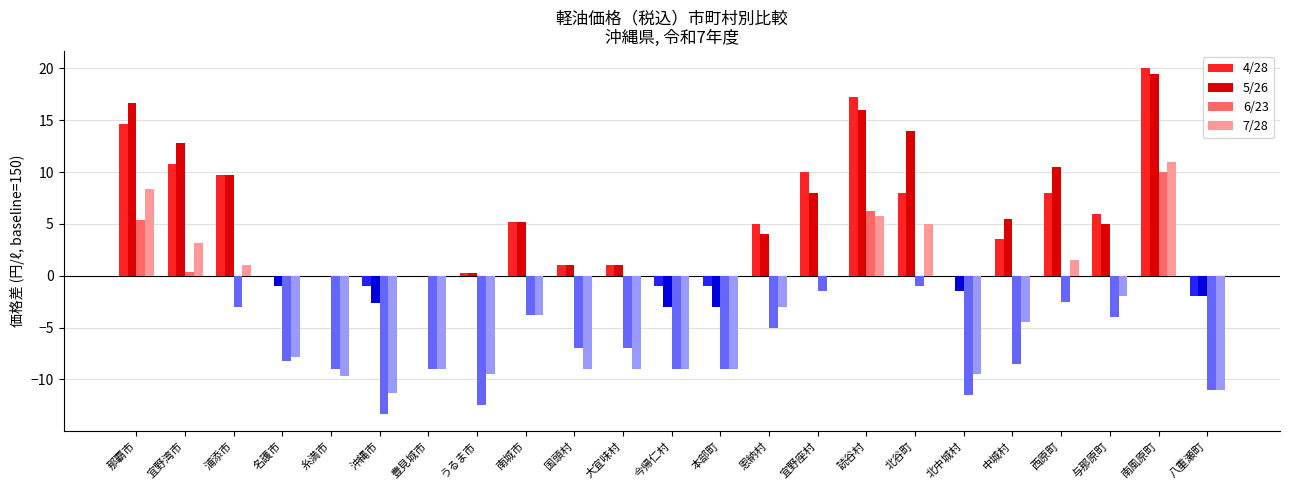

The chart shows a value of -4 at 八重瀬町. True or false?

False